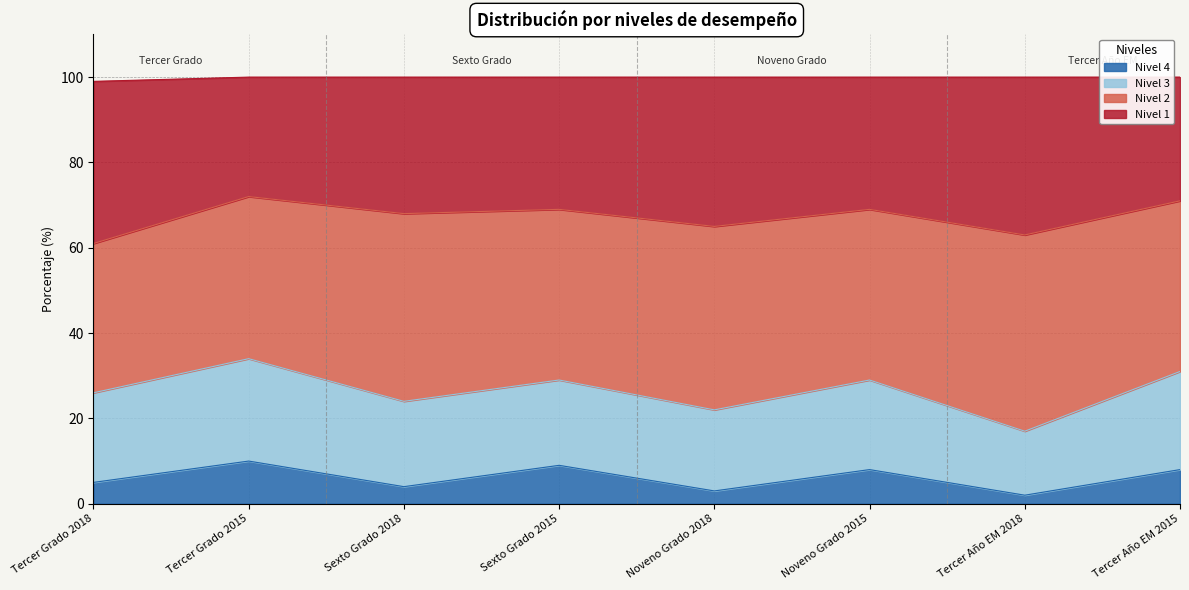

What is the total value across all series at Noveno Grado 2018?

100